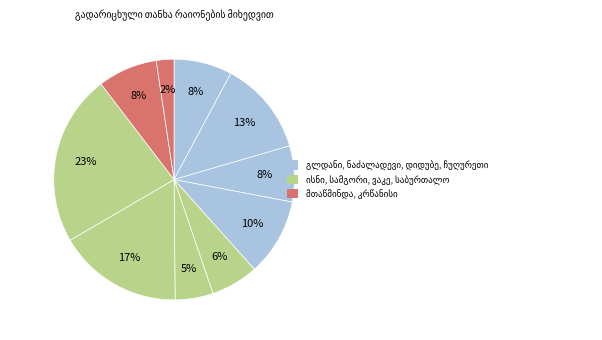

Count the number of slices in the pie.

10